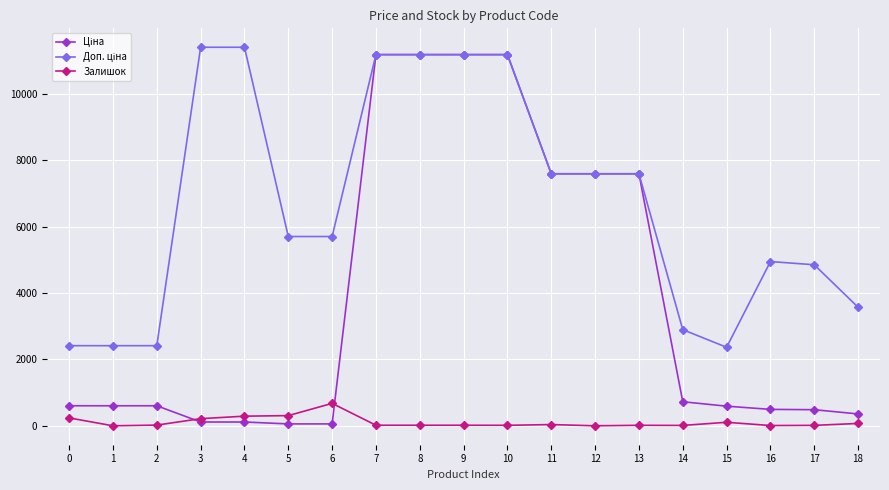

True or false: Ціна has more than 2 points higher than both neighbors.

False